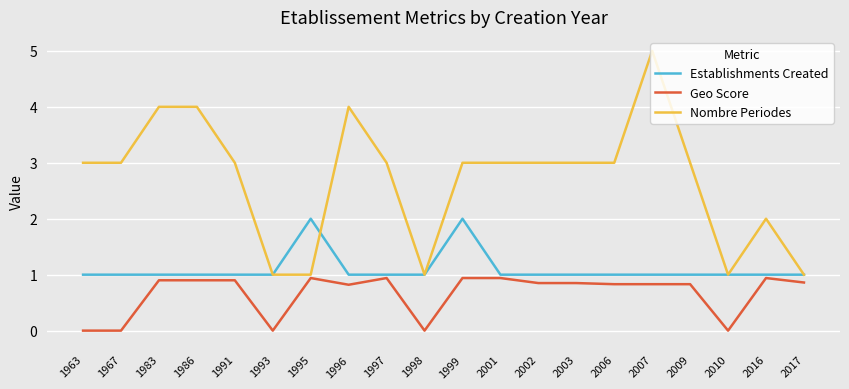

Rank the series by their average value, from highest to lowest.

Nombre Periodes, Establishments Created, Geo Score